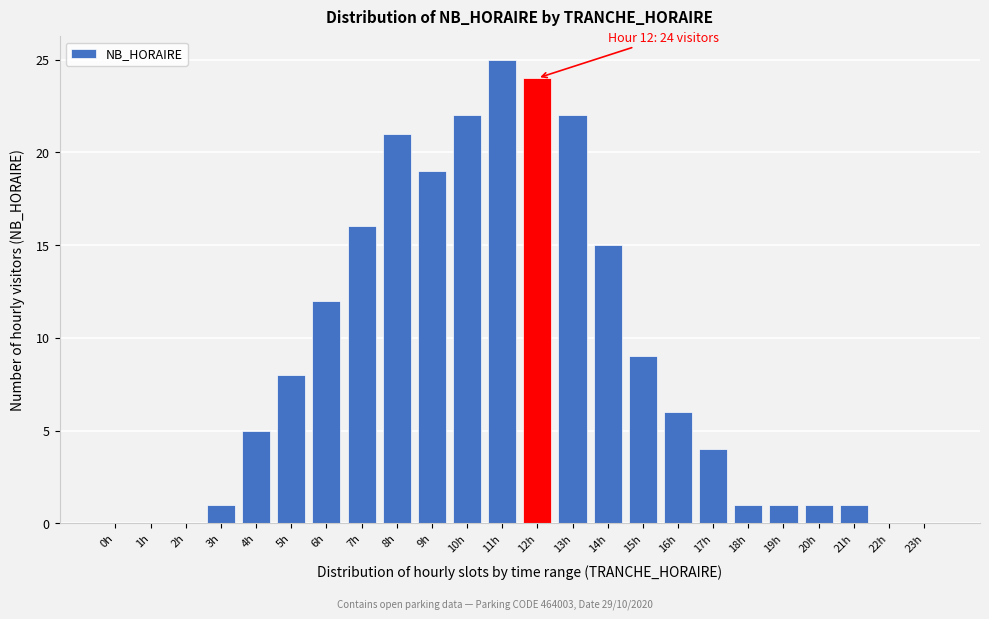

Reading left to right, what are all the values shown in this chart?

0h=0	1h=0	2h=0	3h=1	4h=5	5h=8	6h=12	7h=16	8h=21	9h=19	10h=22	11h=25	12h=24	13h=22	14h=15	15h=9	16h=6	17h=4	18h=1	19h=1	20h=1	21h=1	22h=0	23h=0